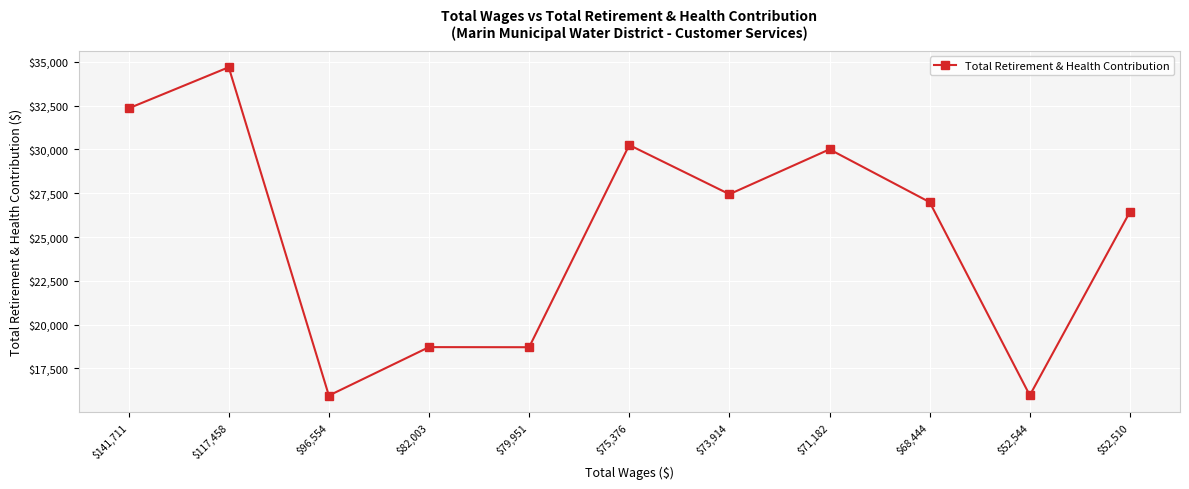

What is the average value?

25230